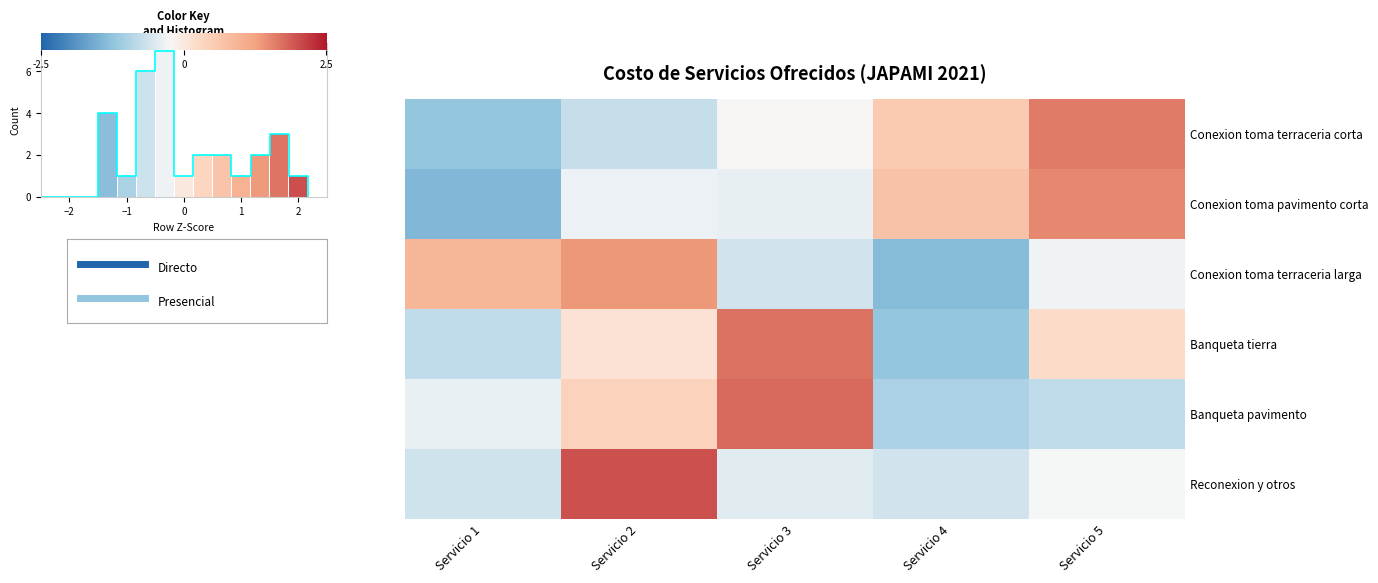

Rank the series at Servicio 5 from lowest to highest value.

Banqueta pavimento, Conexion toma terraceria larga, Reconexion y otros, Banqueta tierra, Conexion toma pavimento corta, Conexion toma terraceria corta